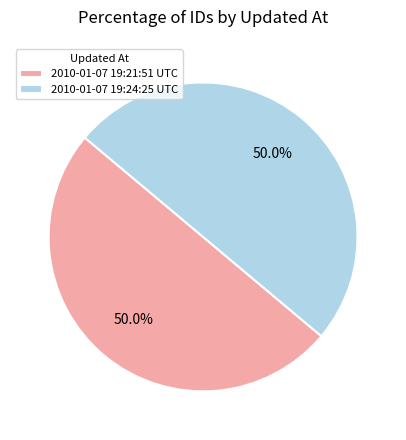

Approximately how many times larger is the value at 2010-01-07 19:24:25 UTC compared to 2010-01-07 19:21:51 UTC?

1.0